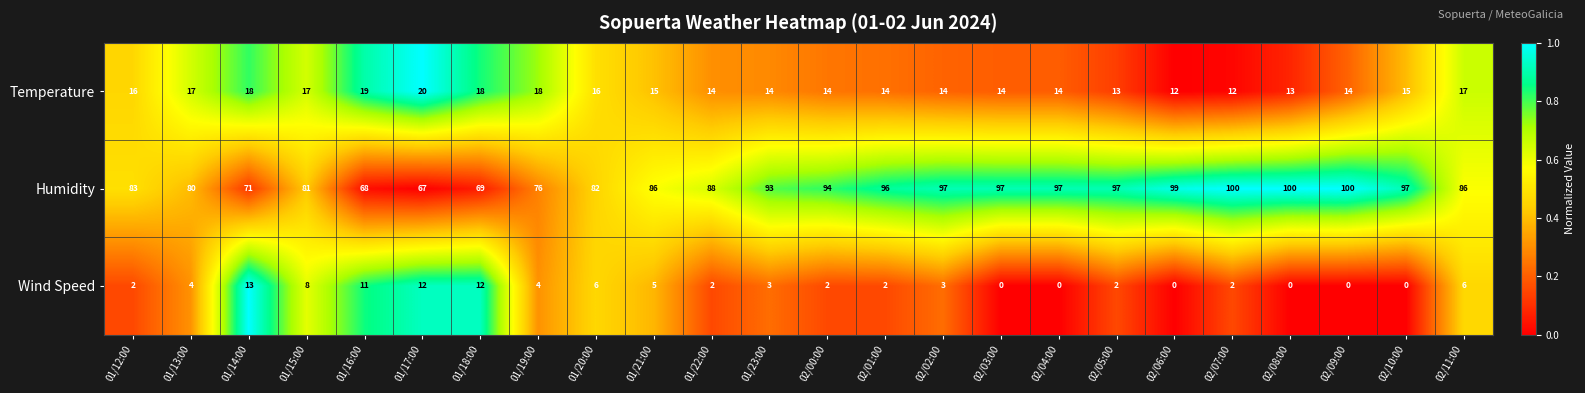

Read the Humidity value at 02/08:00.

100